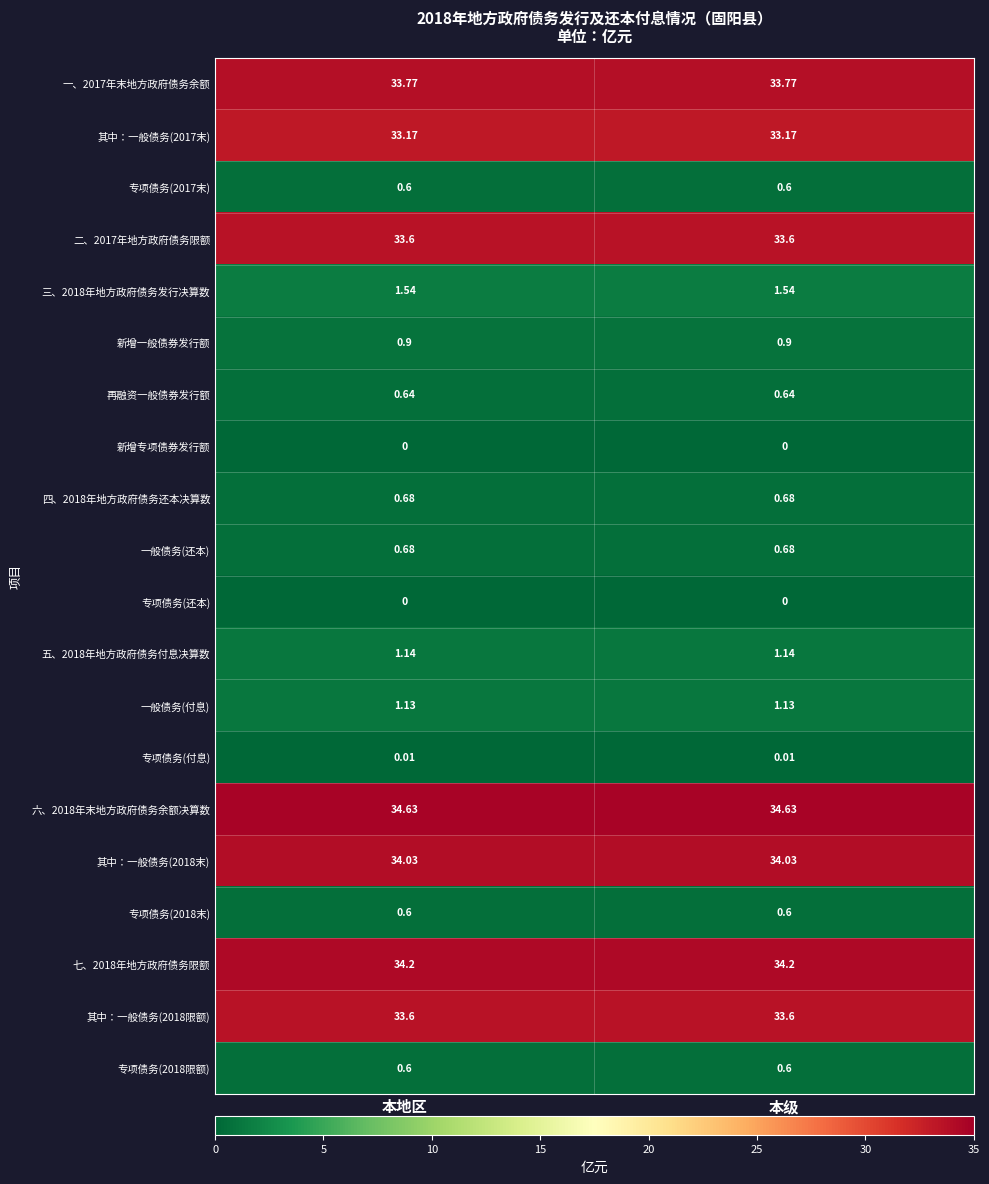

Which series has the largest total across all categories?

六、2018年末地方政府债务余额决算数